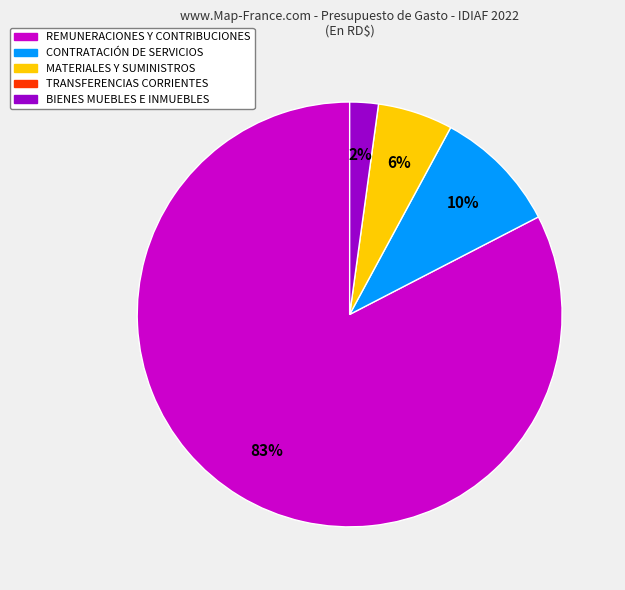

Is there a majority slice in this chart?

Yes